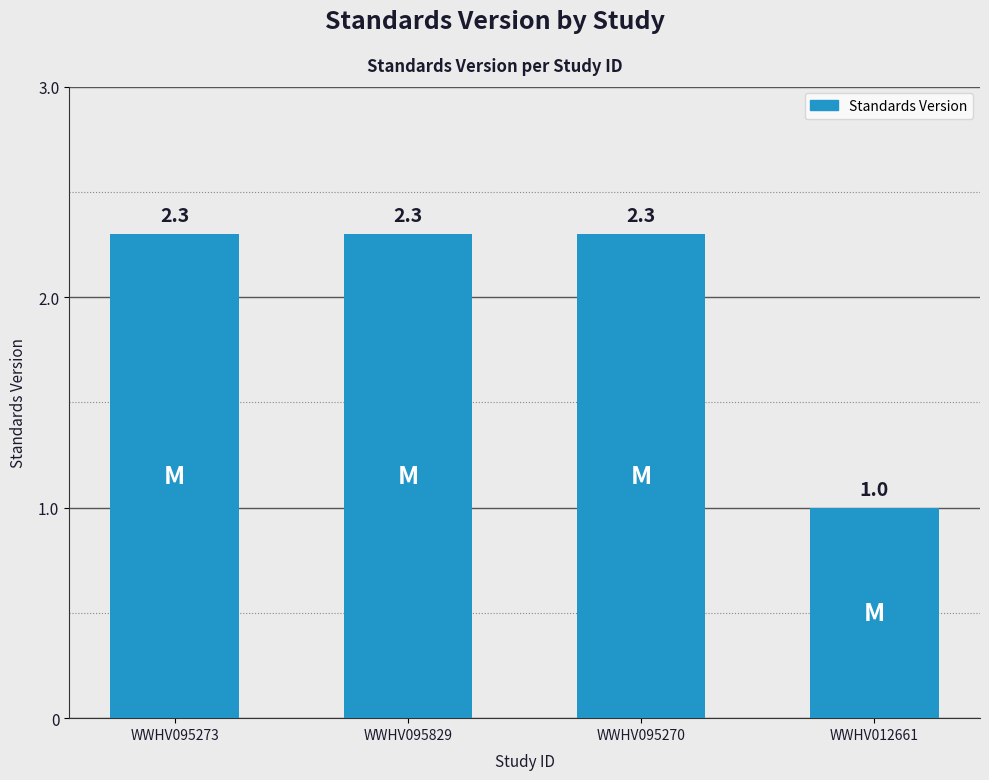

The value at WWHV095829 is 2.3. True or false?

True